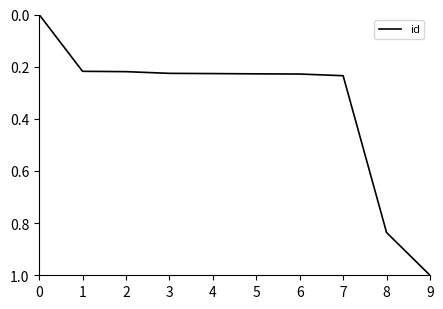

How many values exceed 0?

9